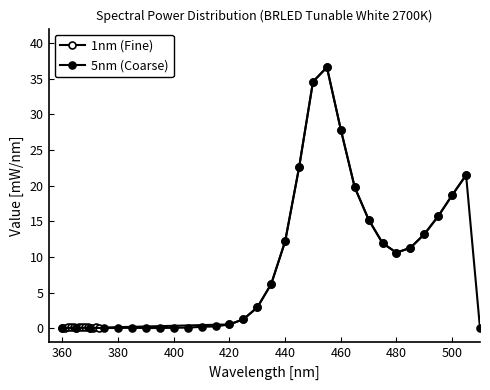

List the series in order of their overall mean, lowest first.

5nm (Coarse), 1nm (Fine)